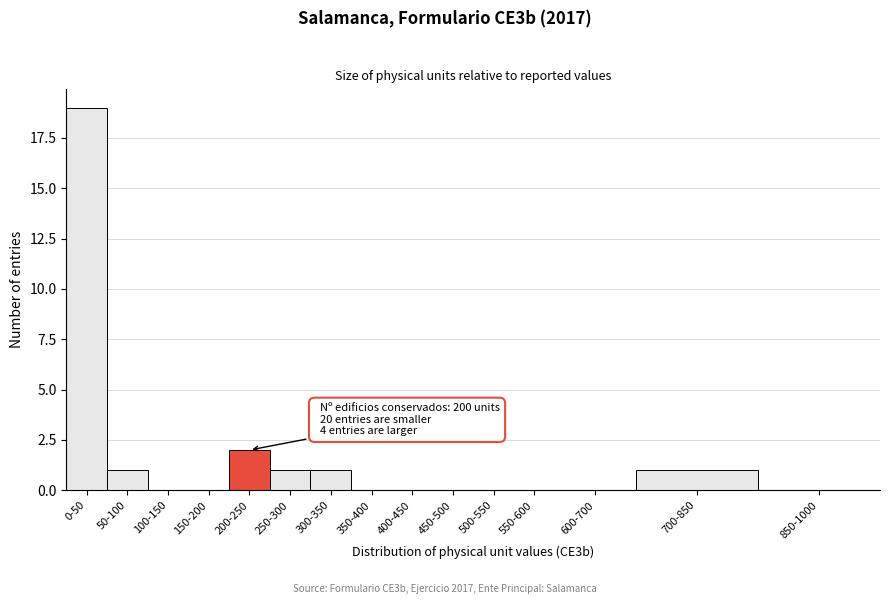

Reading left to right, transcribe all the data shown in this chart.

0-50=19	50-100=1	100-150=0	150-200=0	200-250=2	250-300=1	300-350=1	350-400=0	400-450=0	450-500=0	500-550=0	550-600=0	600-700=0	700-850=1	850-1000=0